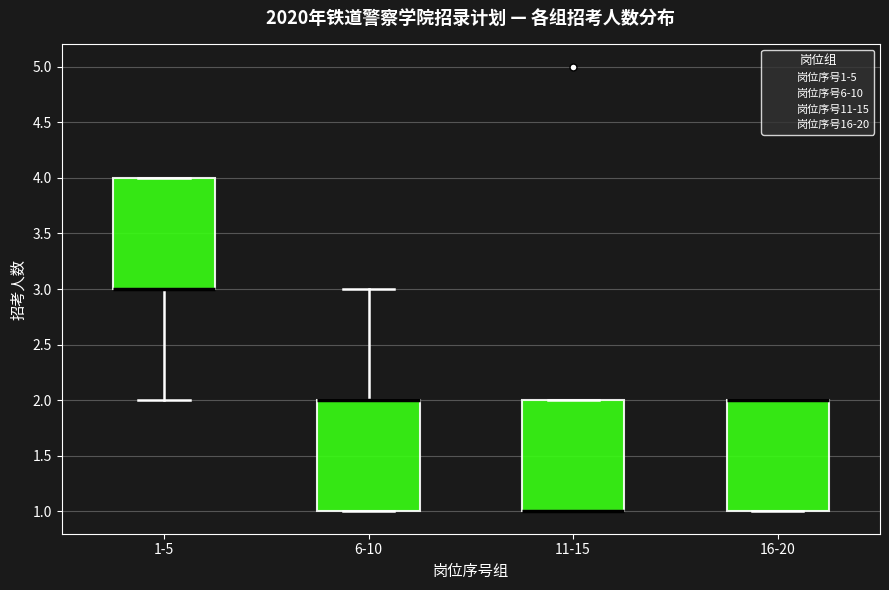

Reading left to right, transcribe this box plot: for each box, give where its median line is, the range the box spans, and where its two whiskers end, as read against the y-axis. The values are not printed on the chart, so give them approximately, as read against the axis.

1-5: median 3 (drawn on the box's lower edge), box 3 to 4, whiskers 2 to 4
6-10: median 2 (drawn on the box's upper edge), box 1 to 2, whiskers 1 to 3
11-15: median 1 (drawn on the box's lower edge), box 1 to 2, whiskers 1 to 2
16-20: median 2 (drawn on the box's upper edge), box 1 to 2, whiskers 1 to 2